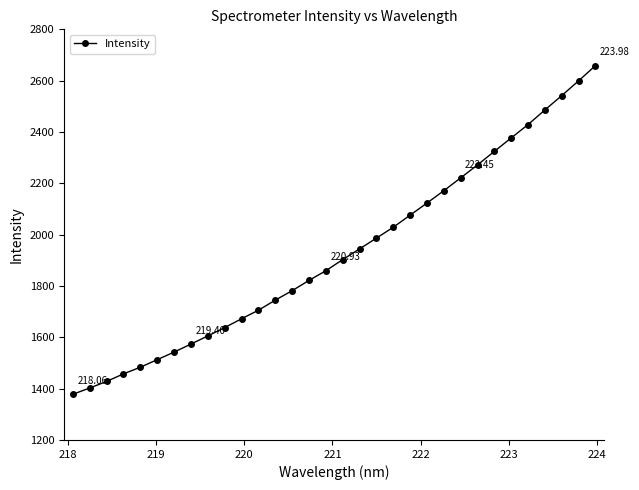

What is the sum of all values?

61750.4